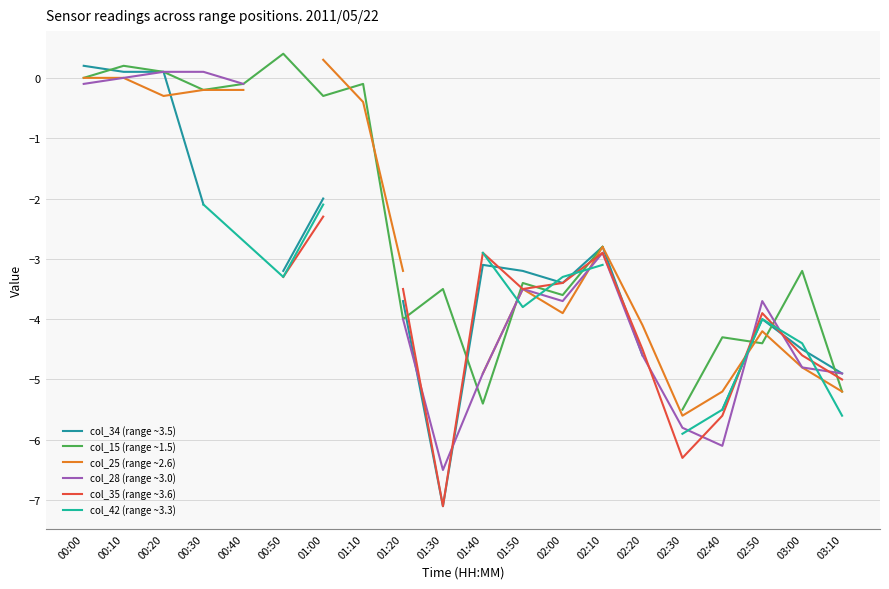

How many lines are shown in the chart?

6